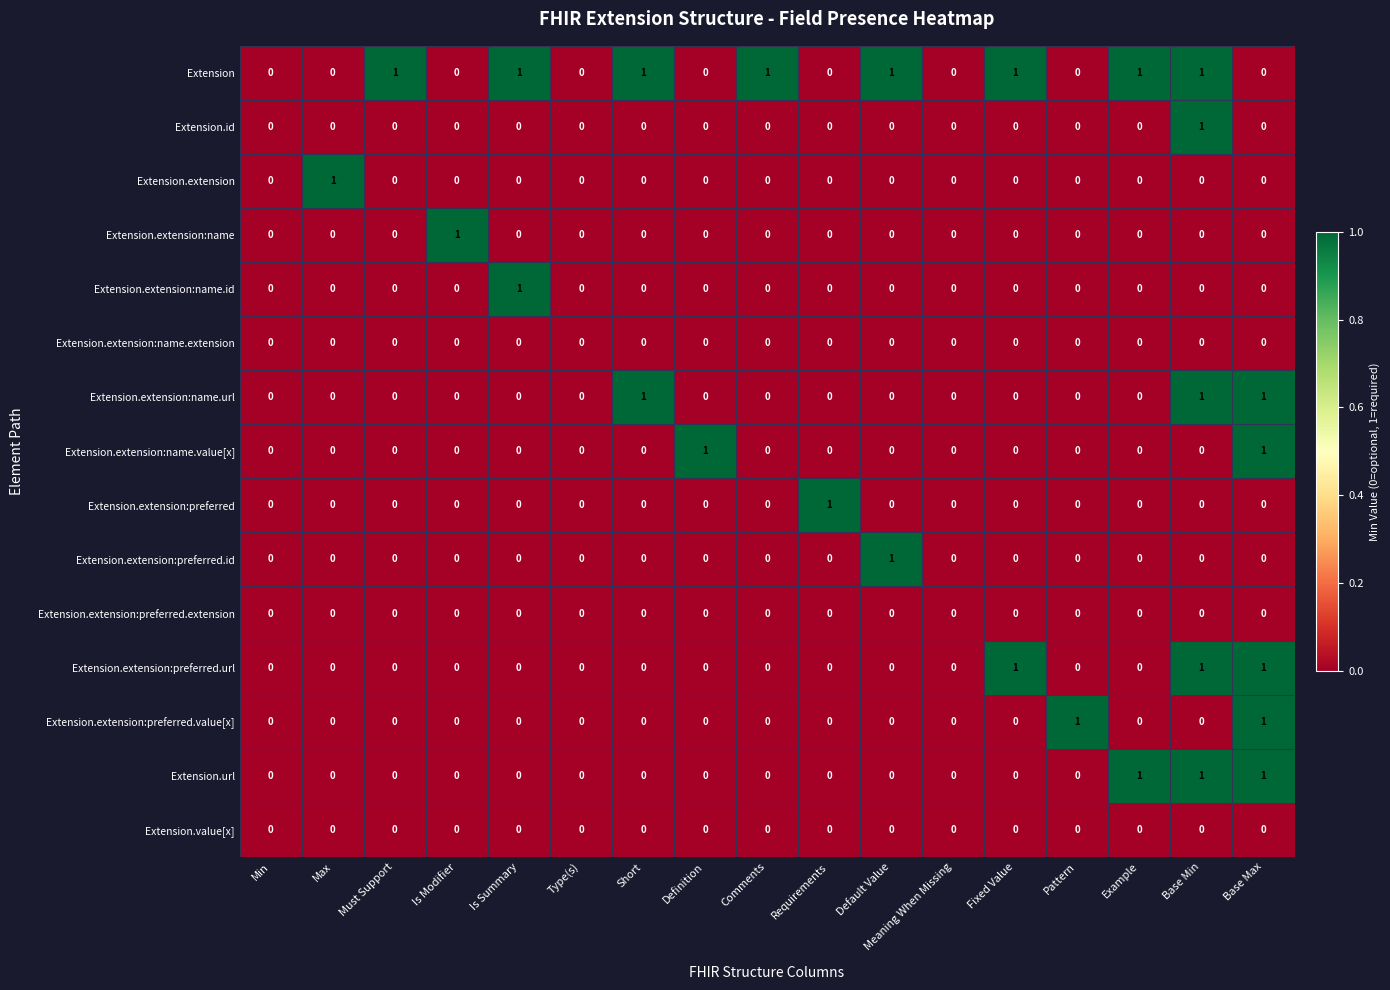

Count the Extension.extension:name.id values in the range 0 to 1.

17